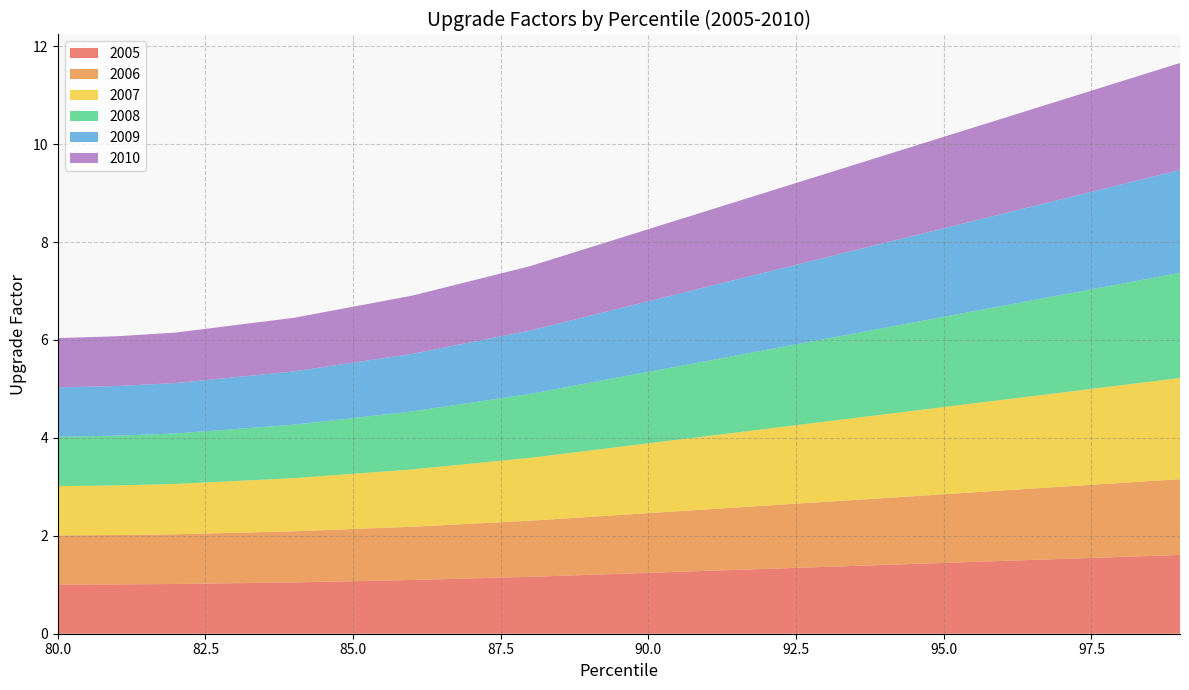

What is the total value across all series at 95.0?

10.1